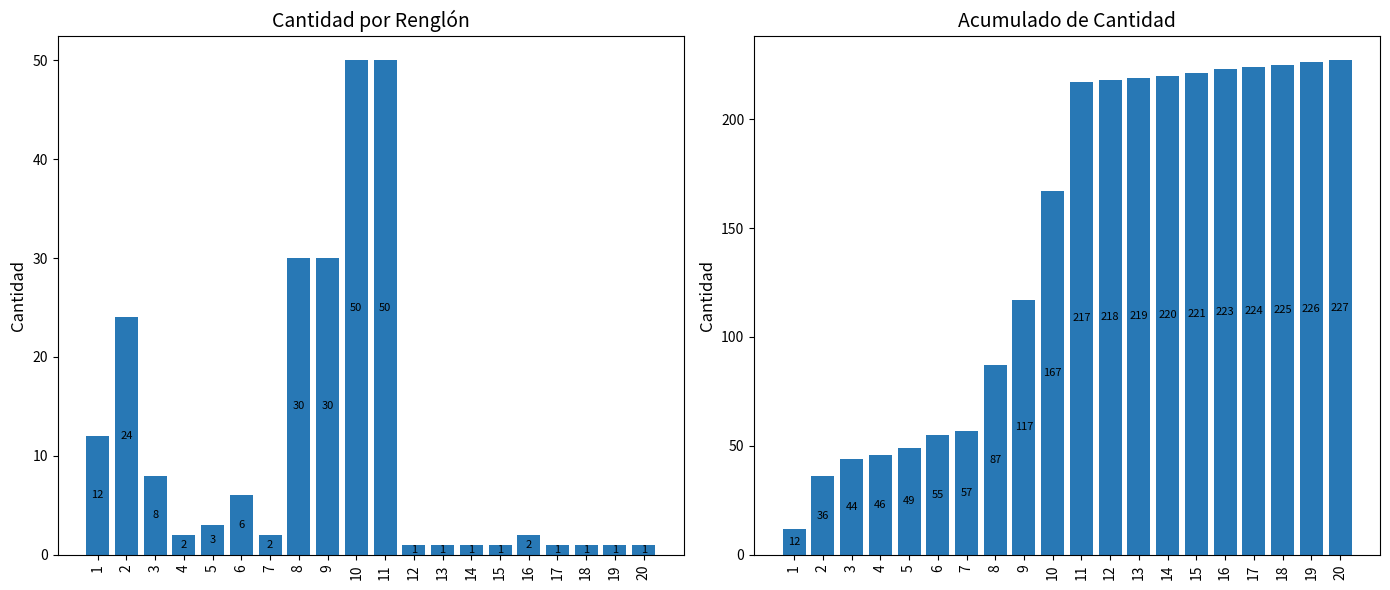

Which series changed the most between 7 and 17?

Acumulado